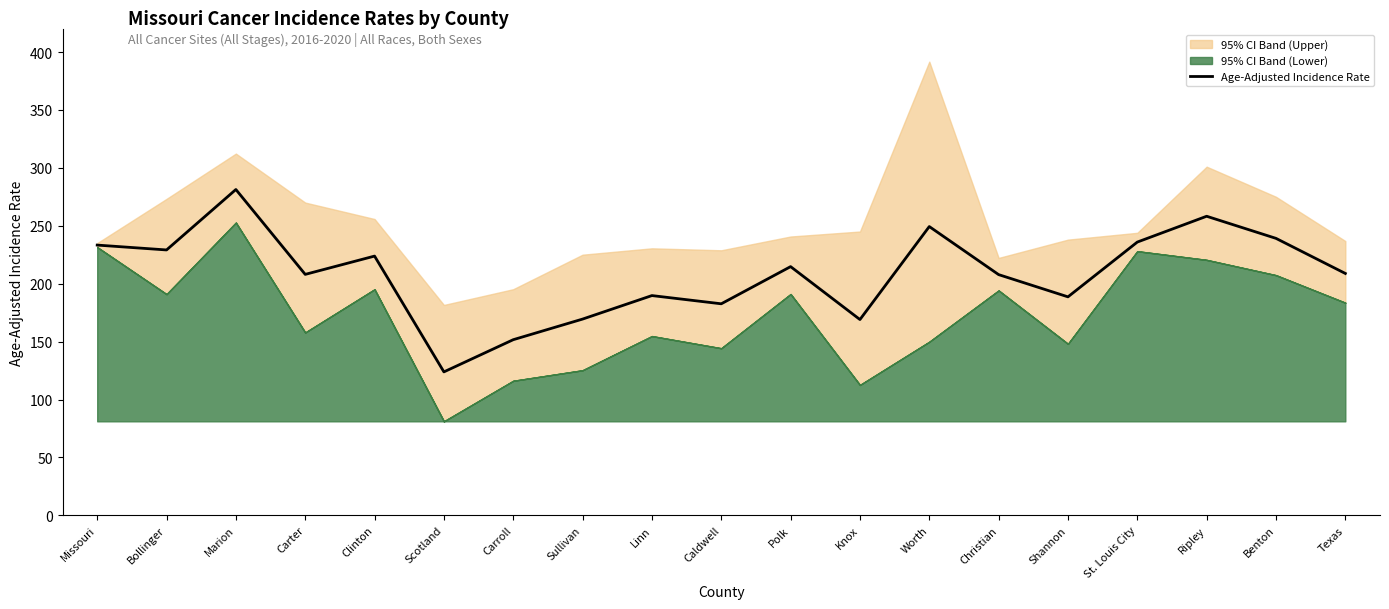

The chart shows a value of 126.6 at Carter. True or false?

False